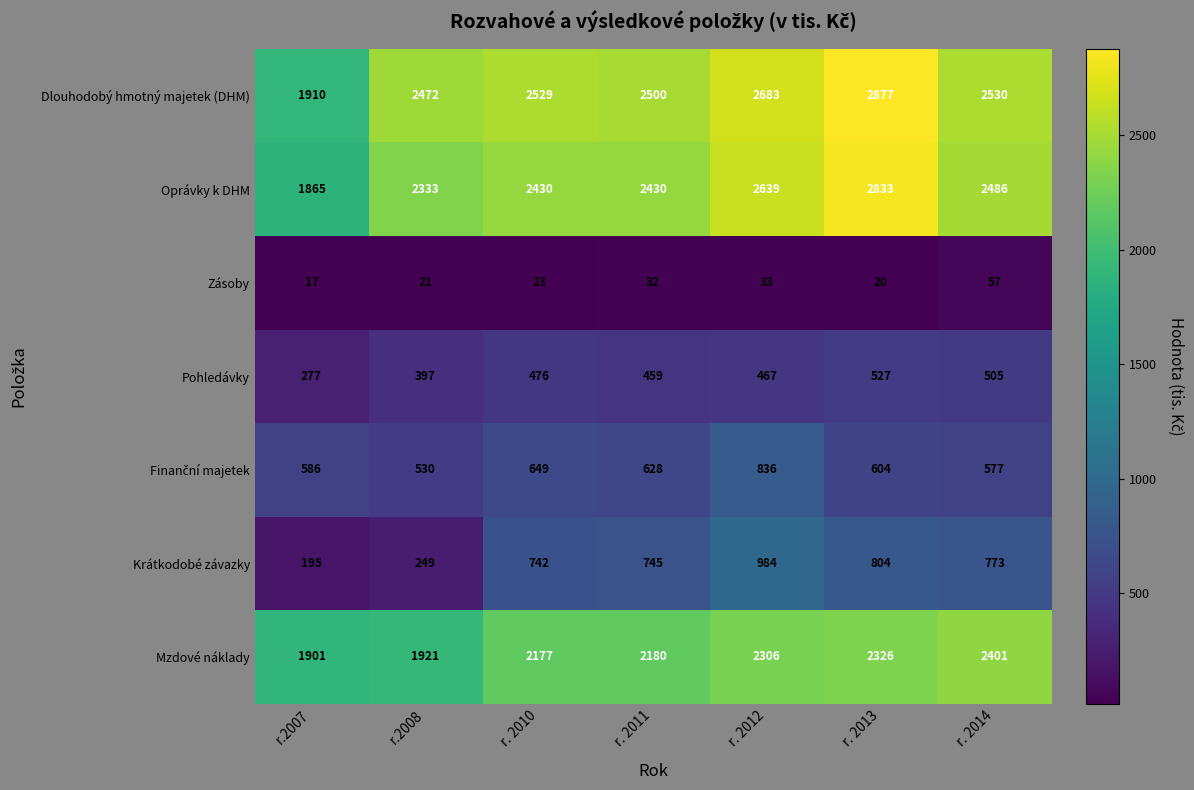

Which series changed the most between r. 2011 and r. 2012?

Krátkodobé závazky